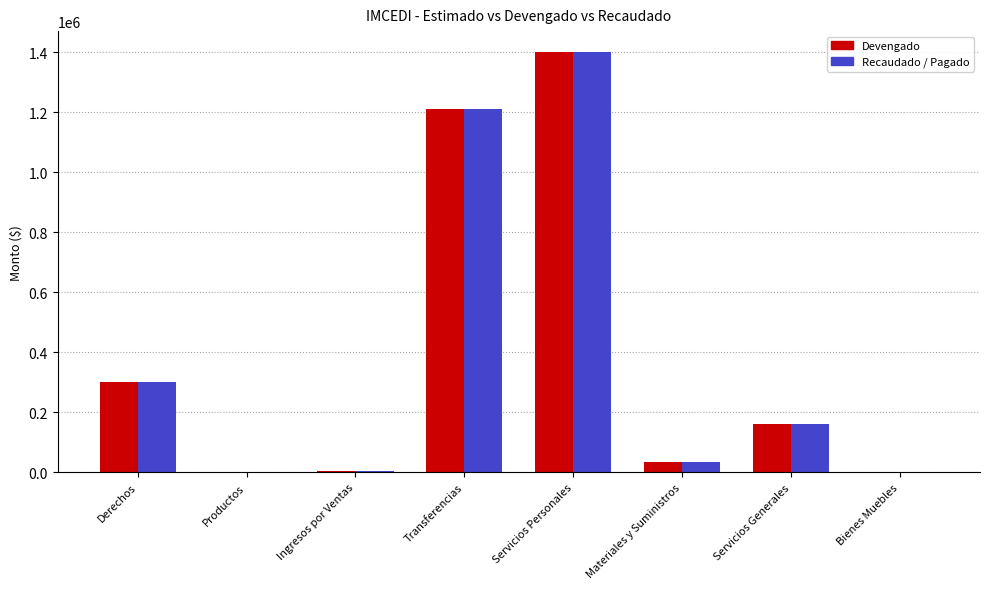

Count the number of data series in this chart.

2